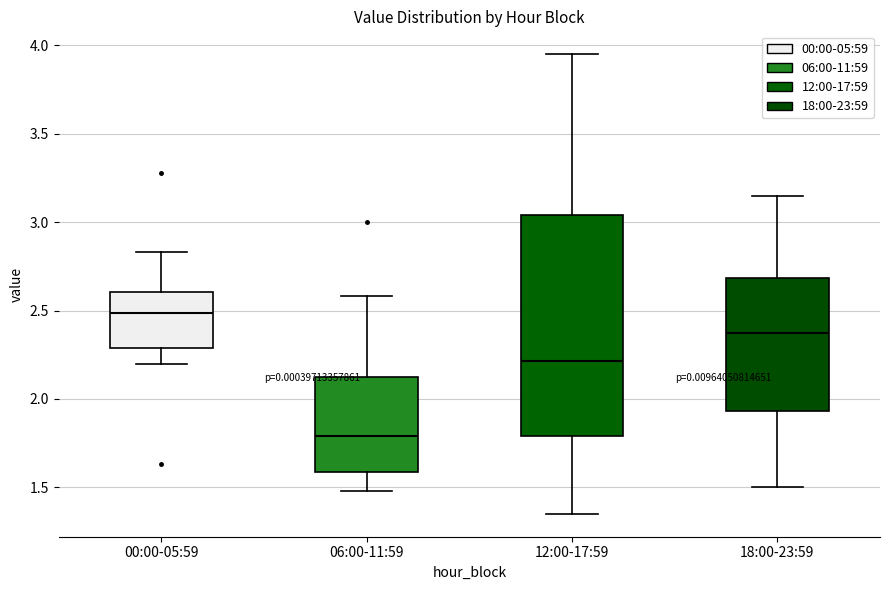

Which box is the tallest, from its lower edge to its upper edge?

12:00-17:59